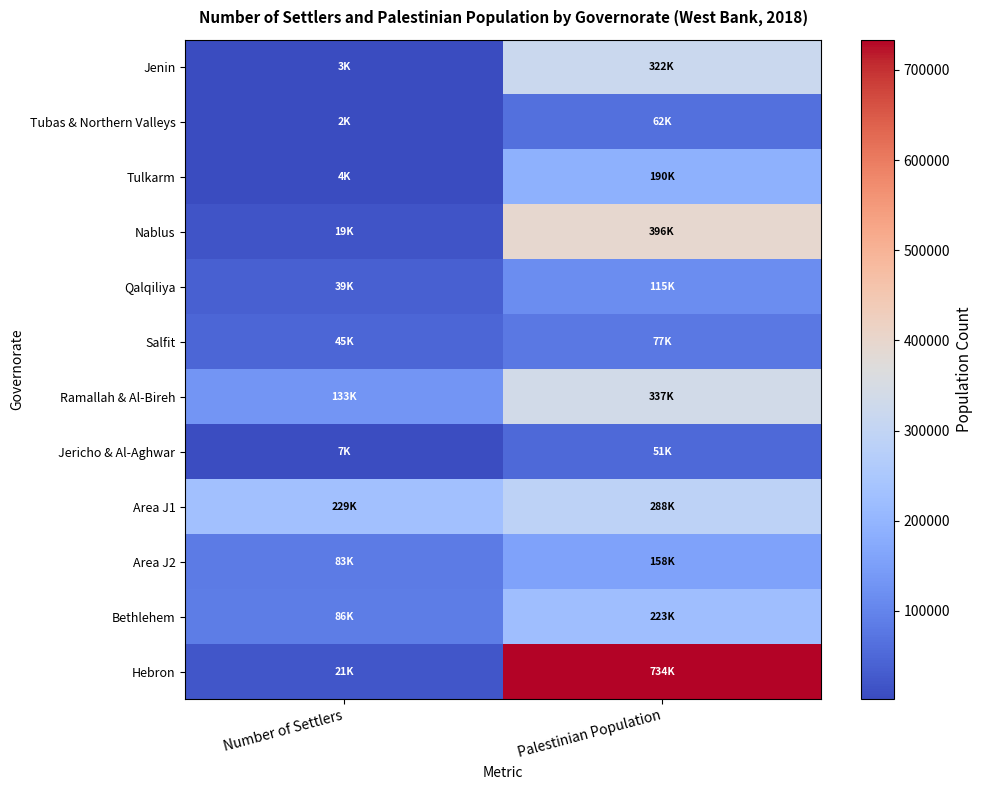

How many distinct data groups are displayed?

12